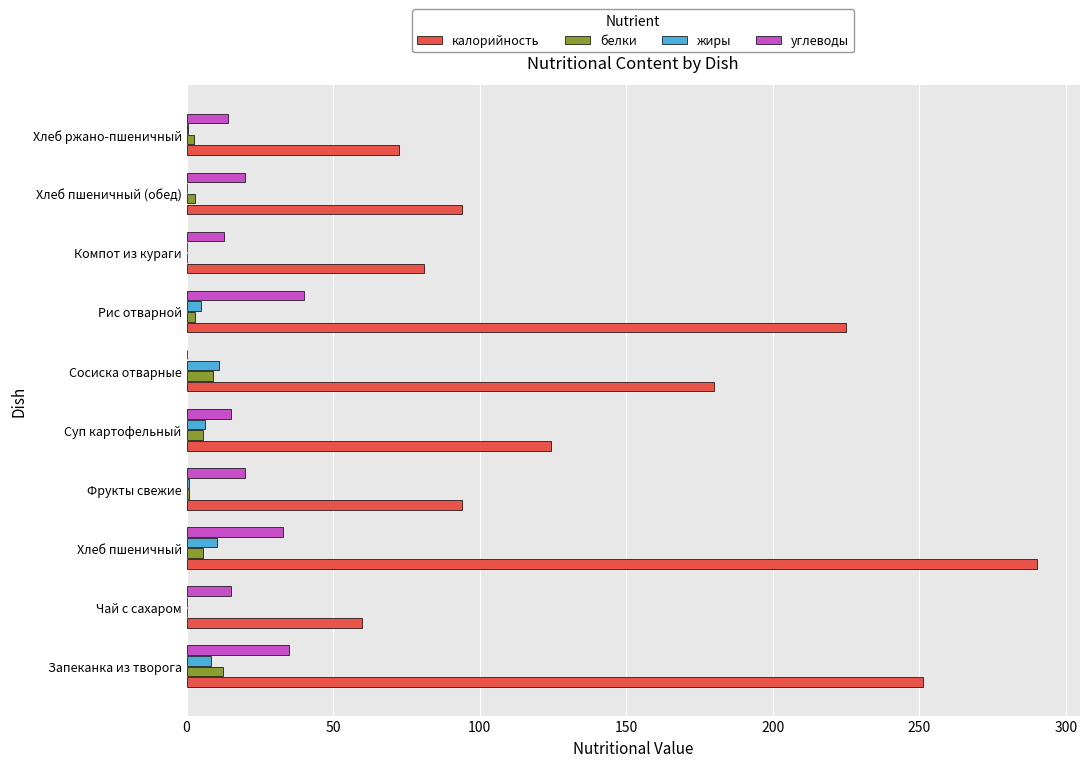

At which label is калорийность closest to 175?

Сосиска отварные